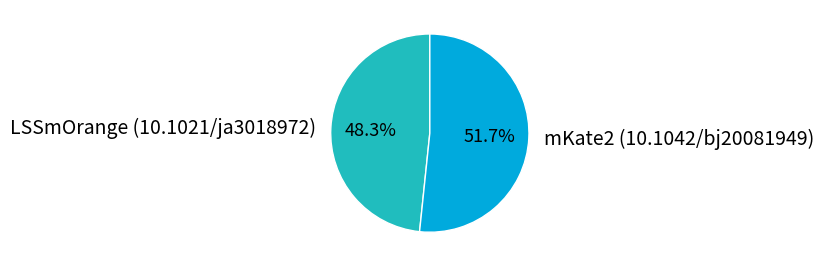

Do mKate2 (10.1042/bj20081949) and LSSmOrange (10.1021/ja3018972) together represent more than half of the pie?

Yes